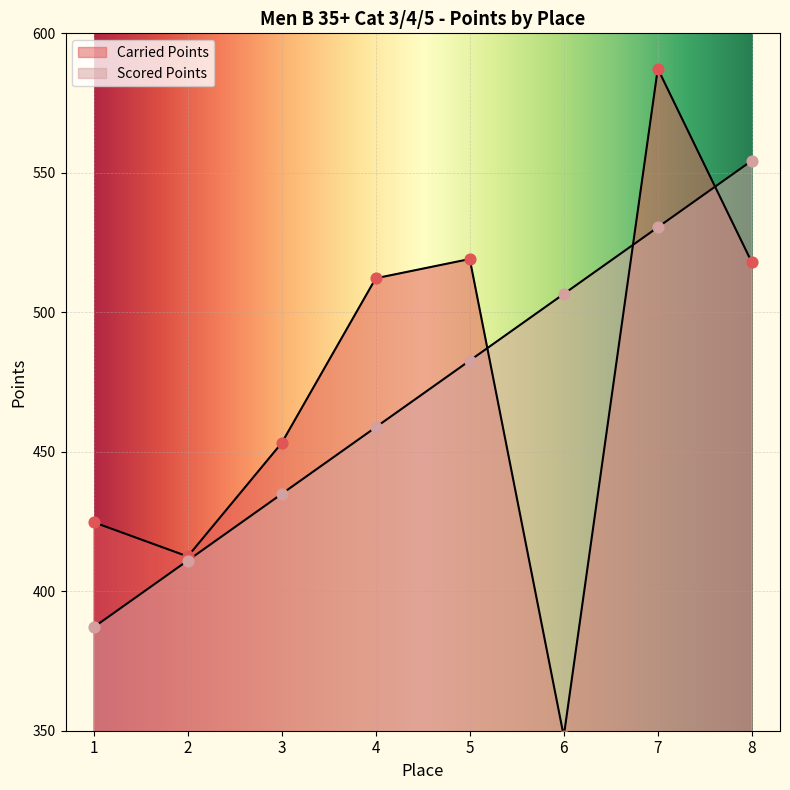

At how many categories does at least one series exceed 378?

8